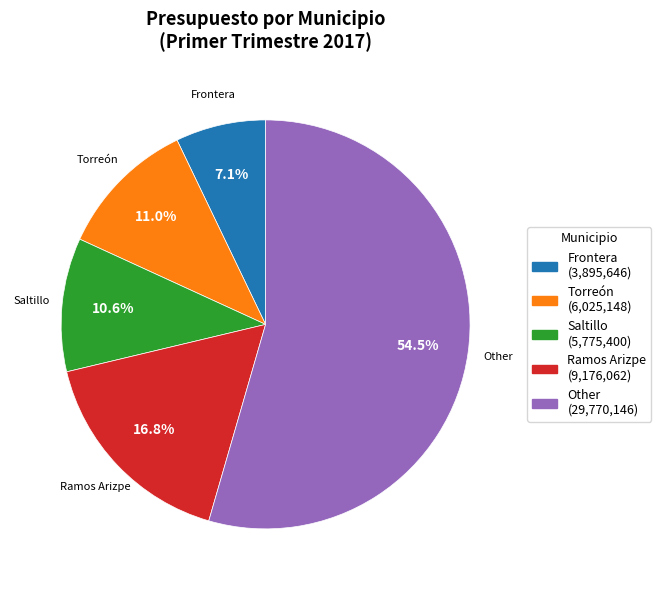

Is there a majority slice in this chart?

Yes